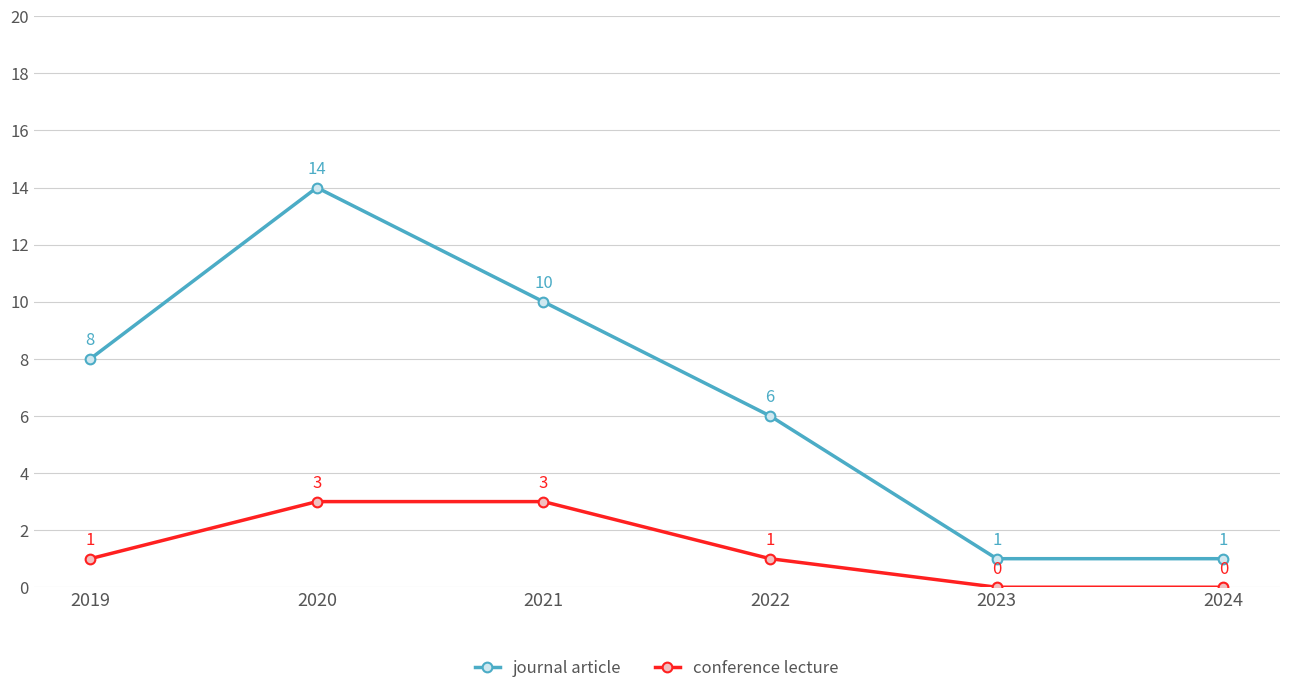

The value of conference lecture at 2021 is 5. True or false?

False